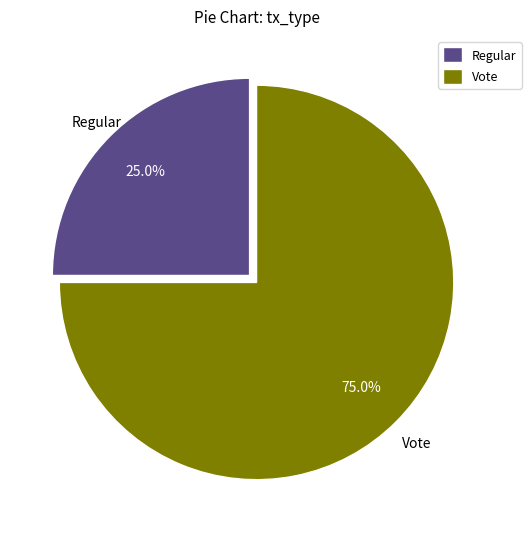

Which slice is the smallest?

Regular